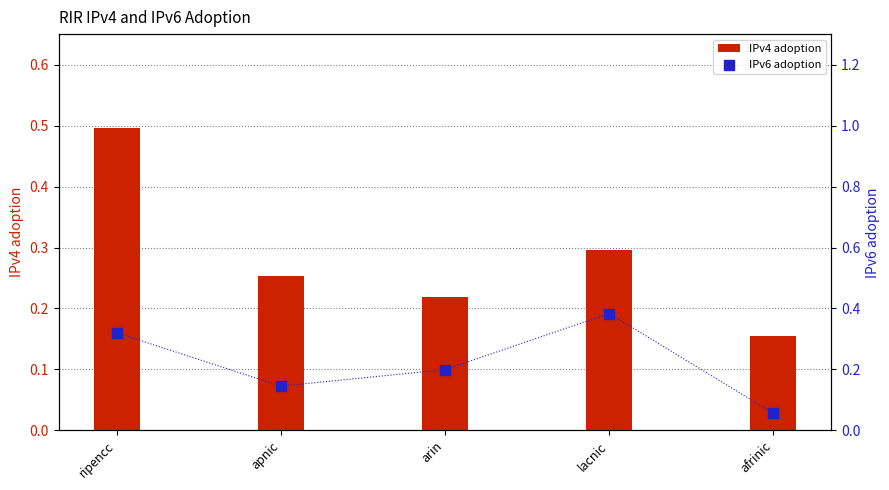

Which series has the largest Y range (max minus min)?

IPv4 adoption